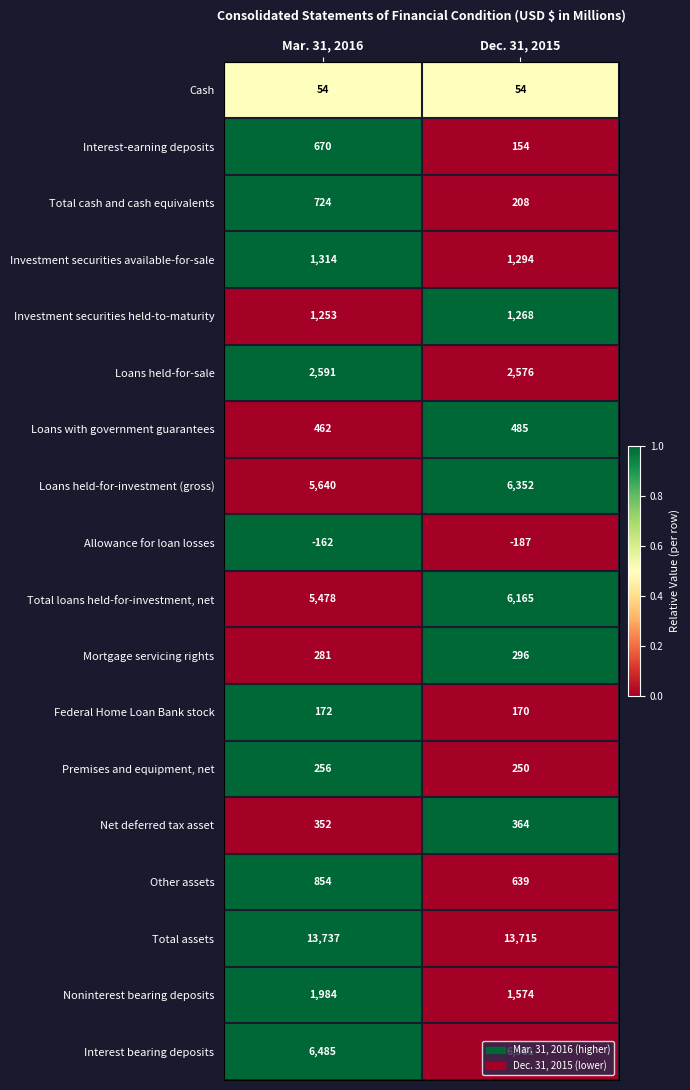

Rank the series by their maximum value, from highest to lowest.

Total assets, Interest bearing deposits, Loans held-for-investment (gross), Total loans held-for-investment, net, Loans held-for-sale, Noninterest bearing deposits, Investment securities available-for-sale, Investment securities held-to-maturity, Other assets, Total cash and cash equivalents, Interest-earning deposits, Loans with government guarantees, Net deferred tax asset, Mortgage servicing rights, Premises and equipment, net, Federal Home Loan Bank stock, Cash, Allowance for loan losses